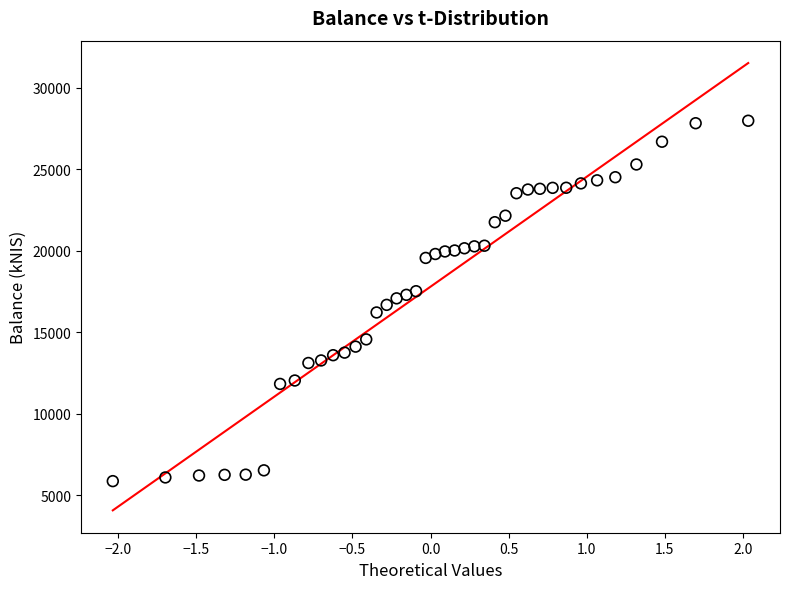

What is the range of X values (max minus min)?

4.1